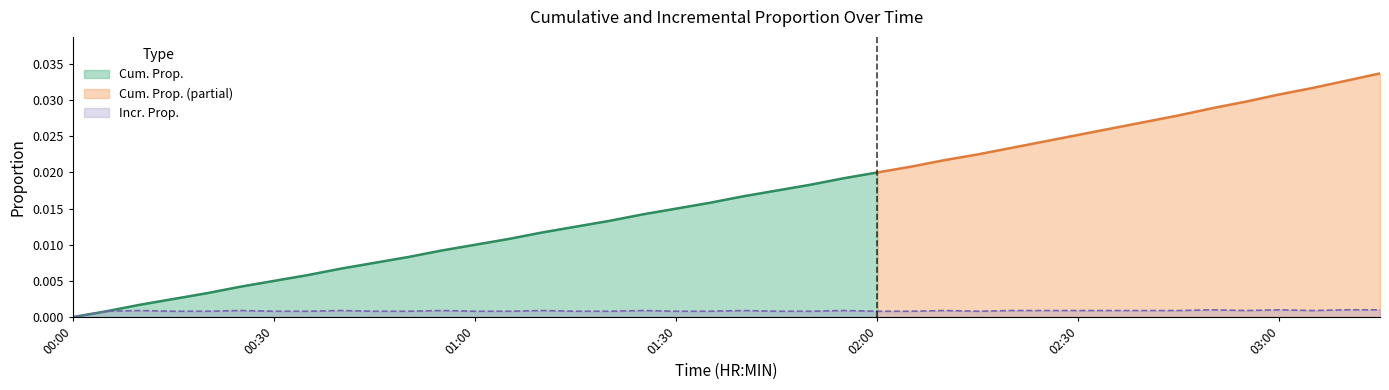

Where is the first local minimum?

02:15